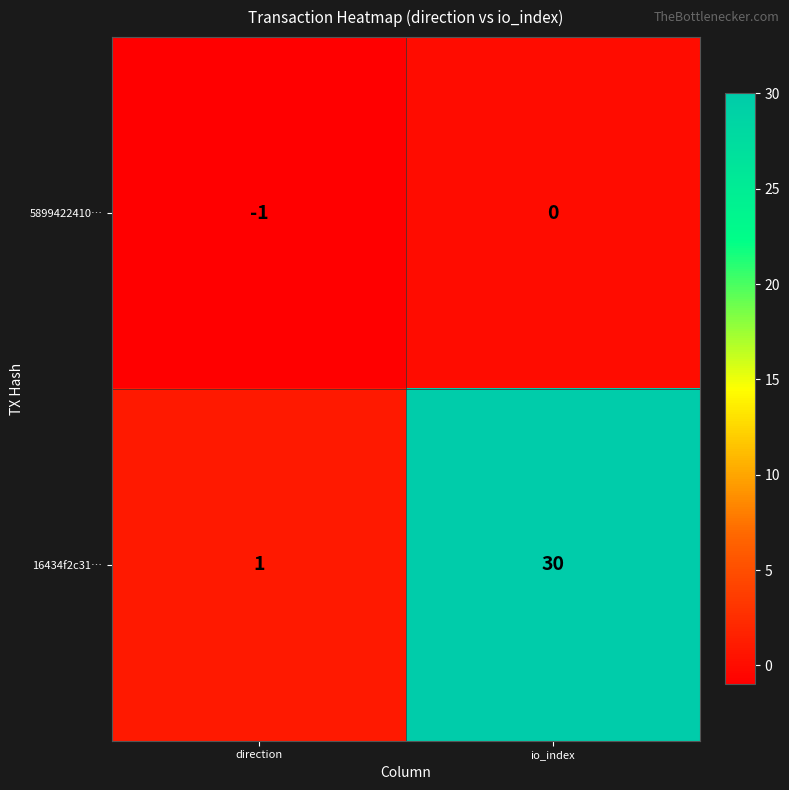

Reading left to right, what are all the values shown in this chart?

5899422410…: -1	0
16434f2c31…: 1	30